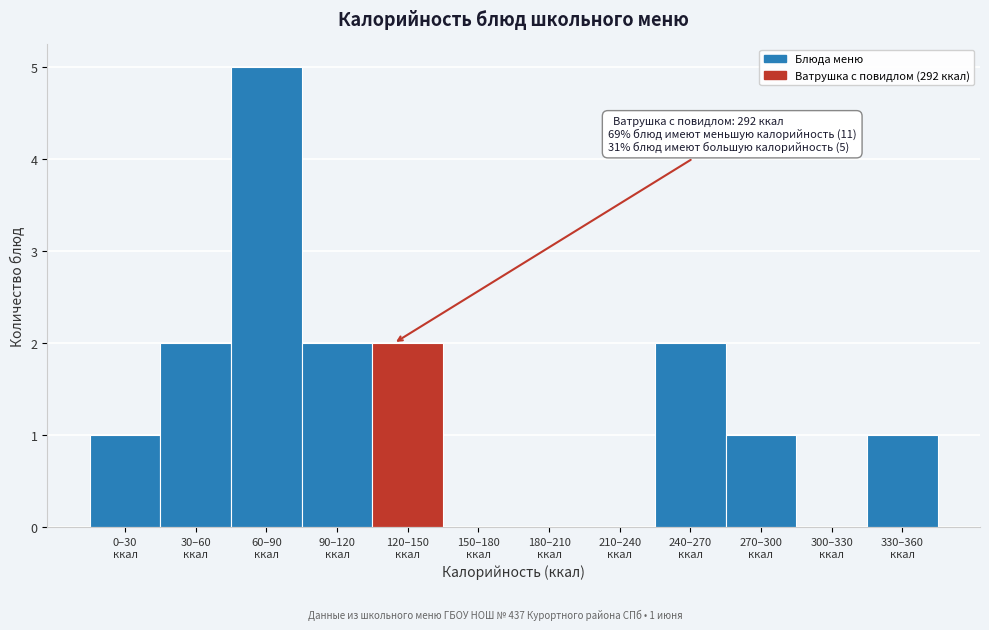

What is the greatest value displayed?

5